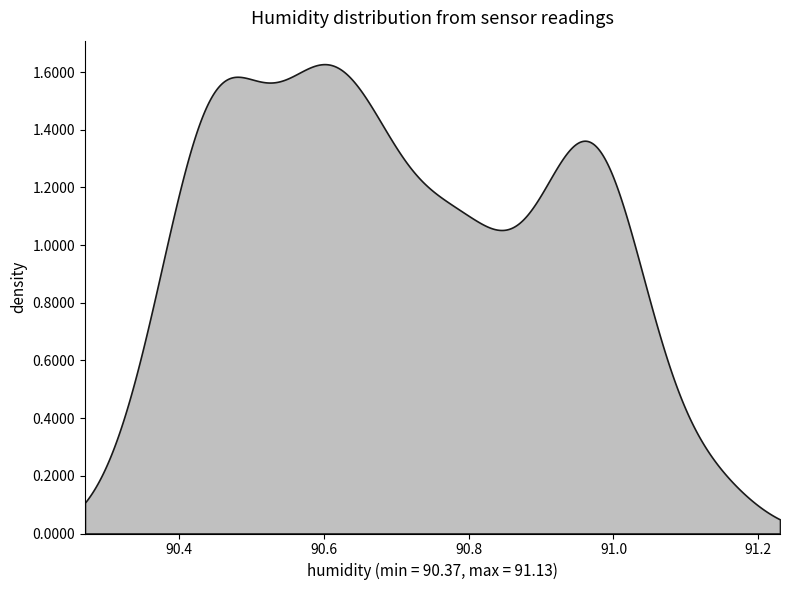

What is the value of the 7th point from the left?

90.5